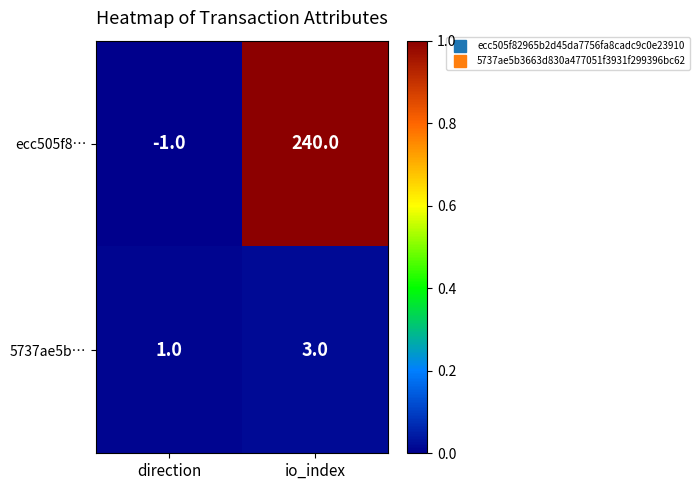

What is the difference between the ecc505f8… values at direction and io_index?

241